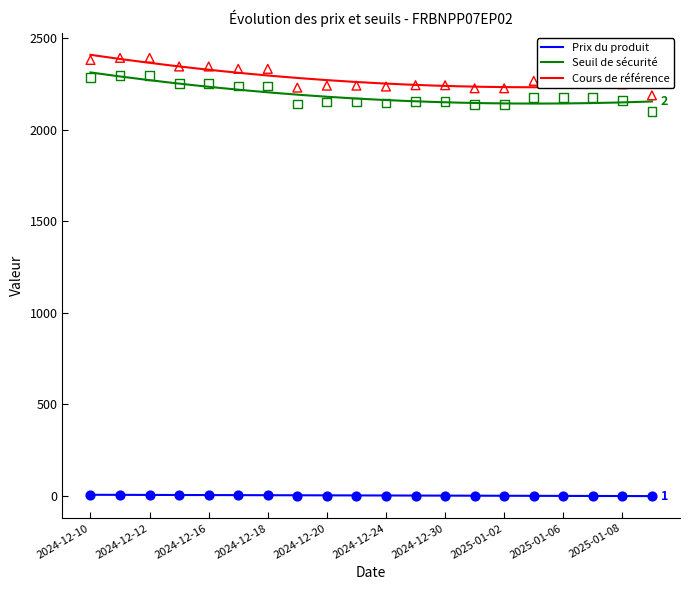

Which series has the largest total across all categories?

Cours de référence